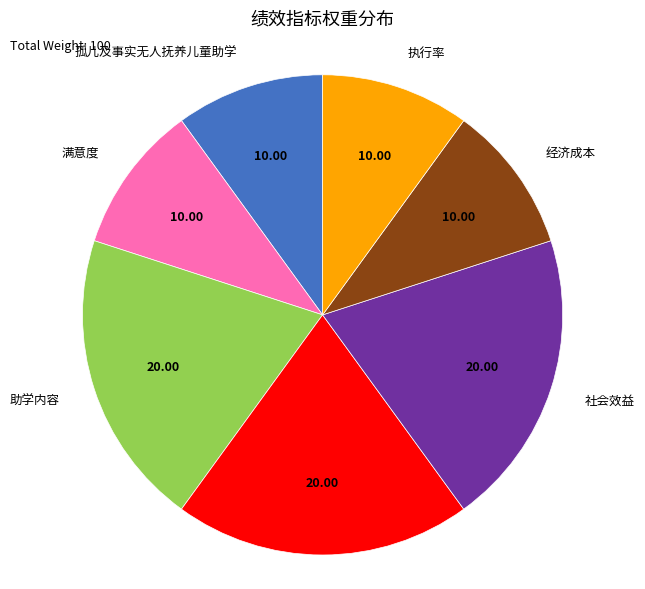

Is there any slice that represents more than half of the pie?

No